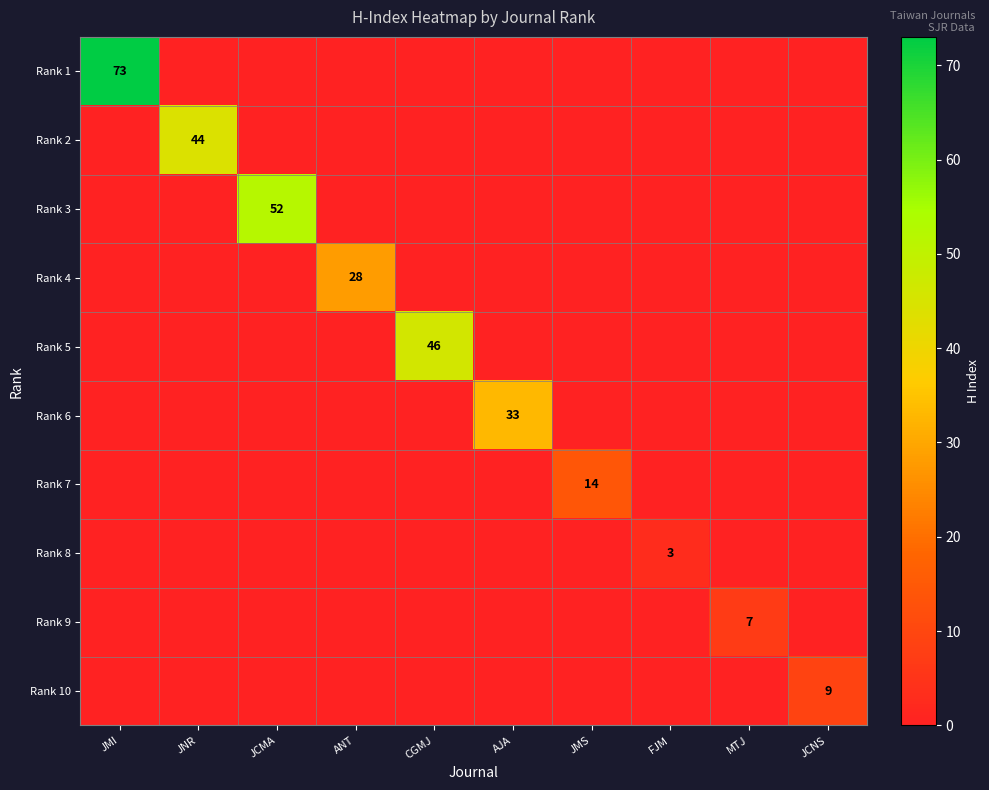

What is the total value across all series at JMI?

73